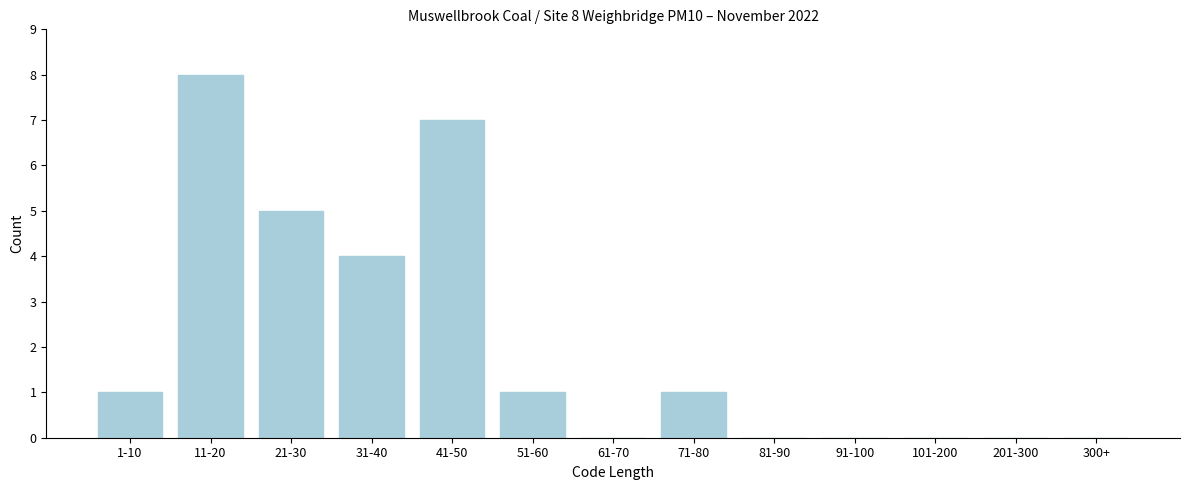

Reading right to left, extract all data points from this chart.

201-300=0	101-200=0	91-100=0	81-90=0	71-80=1	61-70=0	51-60=1	41-50=7	31-40=4	21-30=5	11-20=8	1-10=1